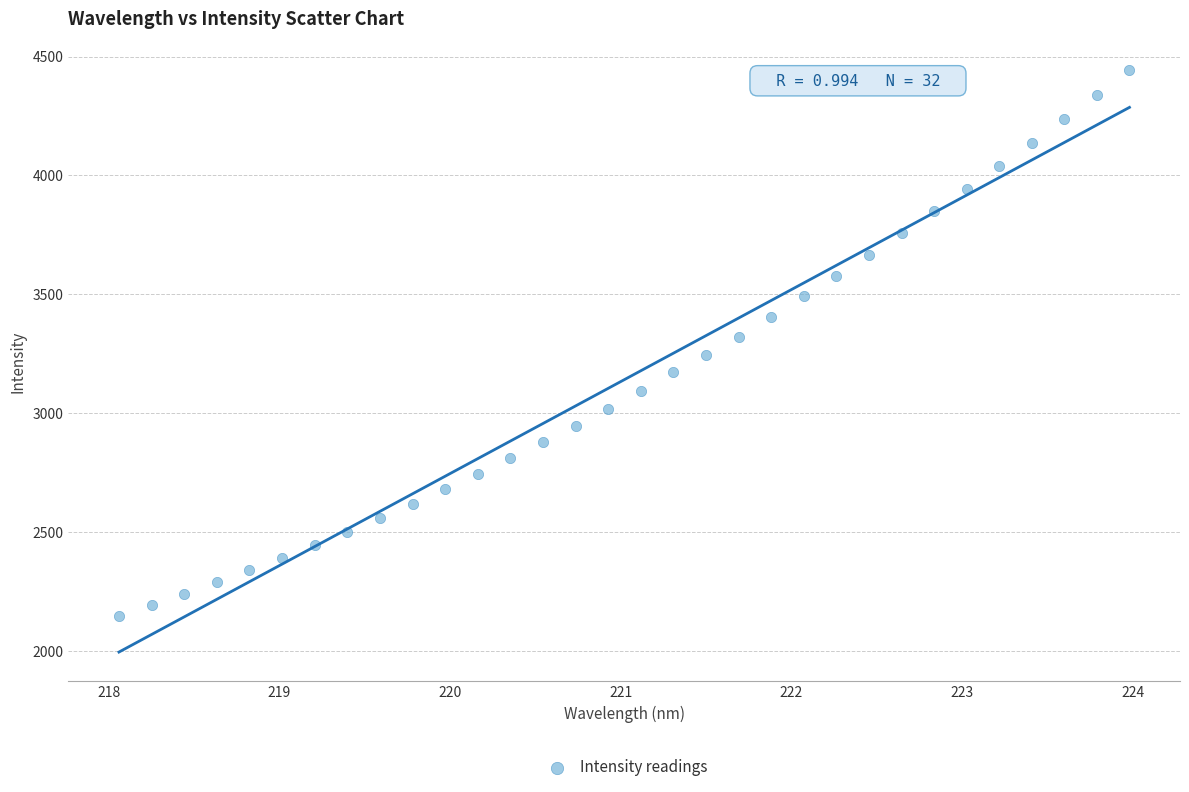

What is the range of X values (max minus min)?

5.9